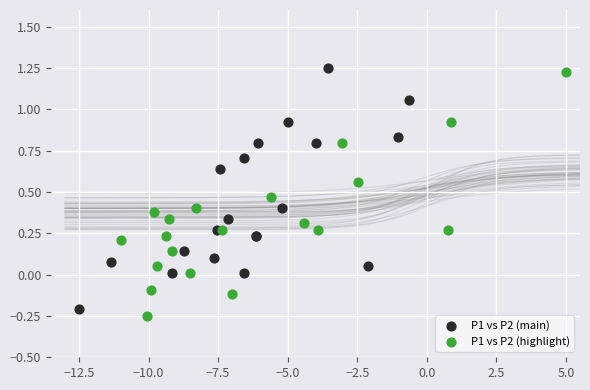

What are all the series names shown in the legend?

P1 vs P2 (main), P1 vs P2 (highlight)